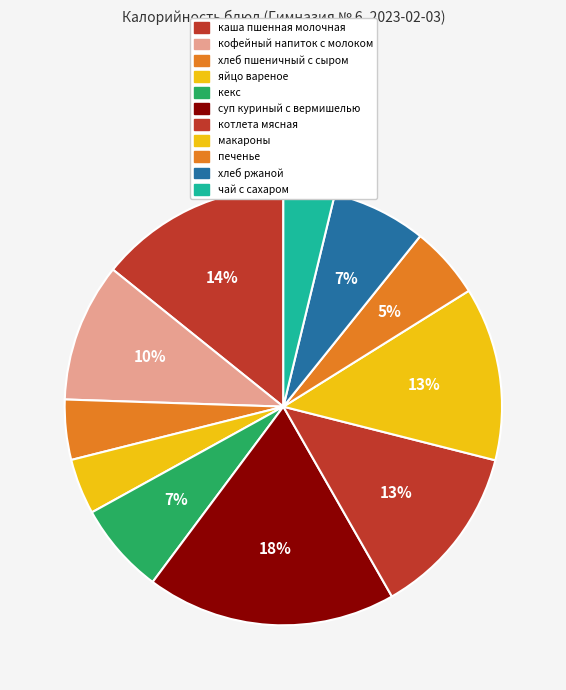

How many segments does this pie chart have?

11